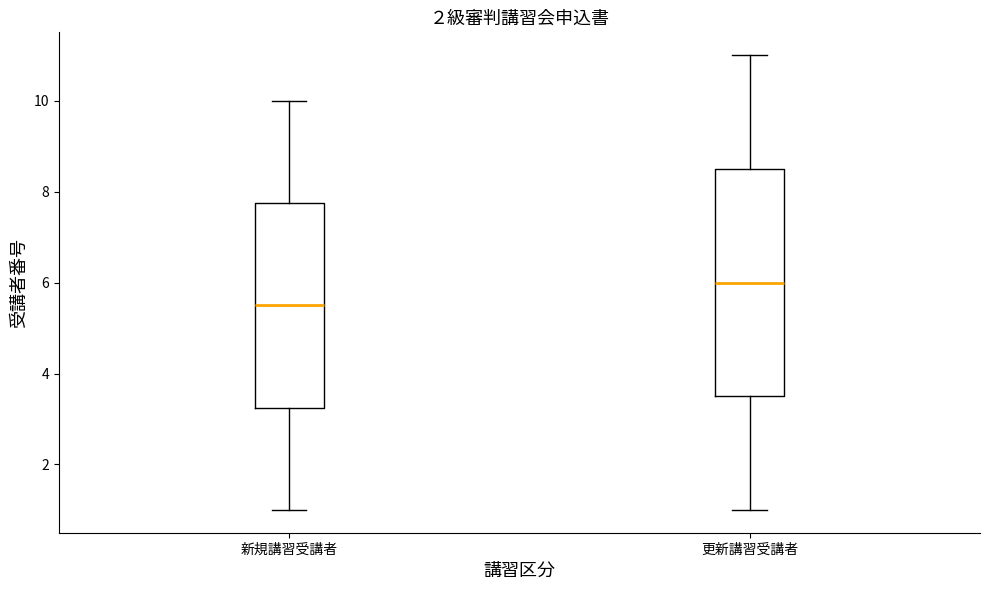

Which box's median line is the highest?

更新講習受講者